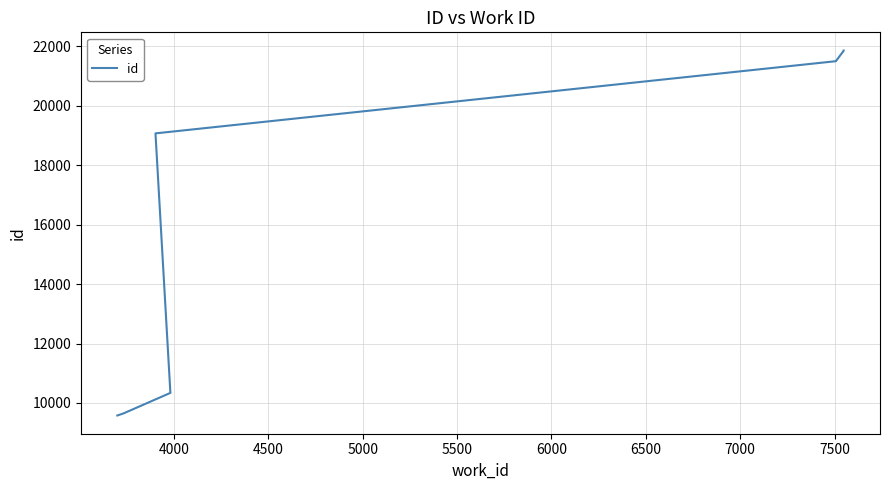

What is the sum of the values at 4500 and 7500?

32194